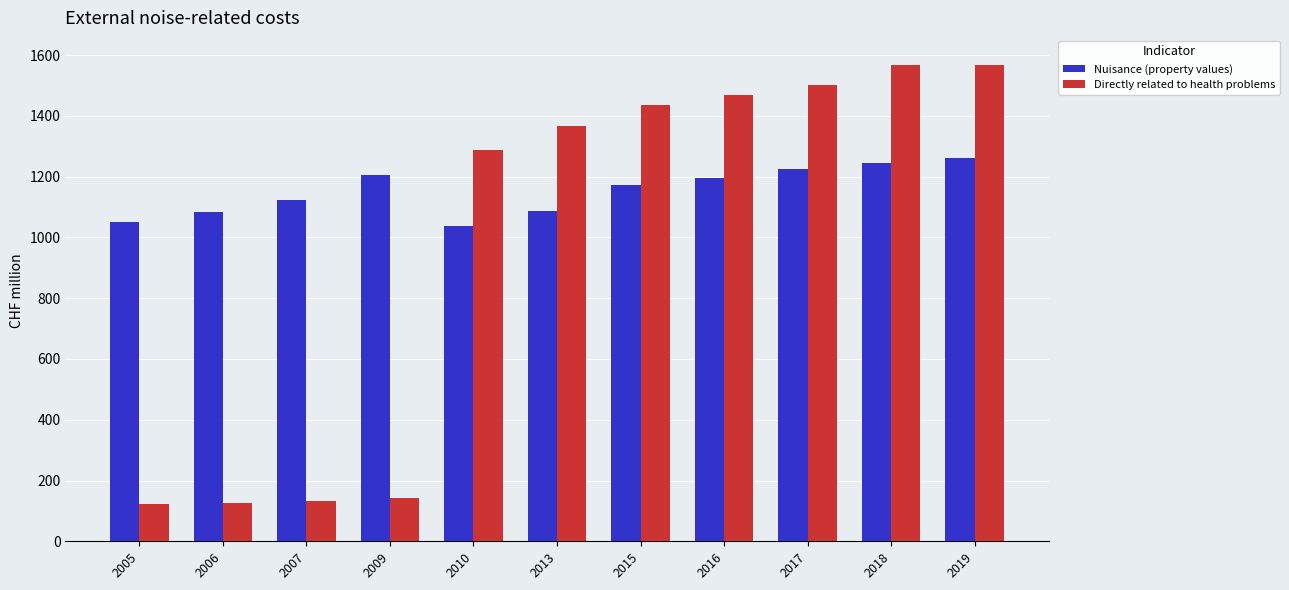

True or false: Nuisance (property values) has a value of 655 at 2016.

False